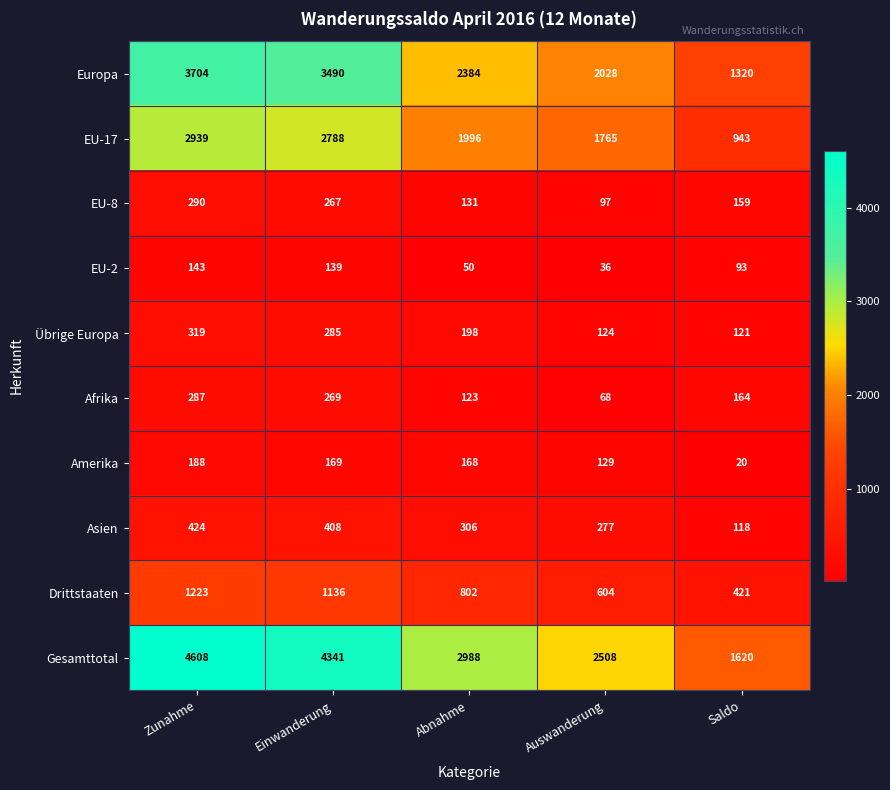

Rank the series at Einwanderung from highest to lowest value.

Gesamttotal, Europa, EU-17, Drittstaaten, Asien, Übrige Europa, Afrika, EU-8, Amerika, EU-2